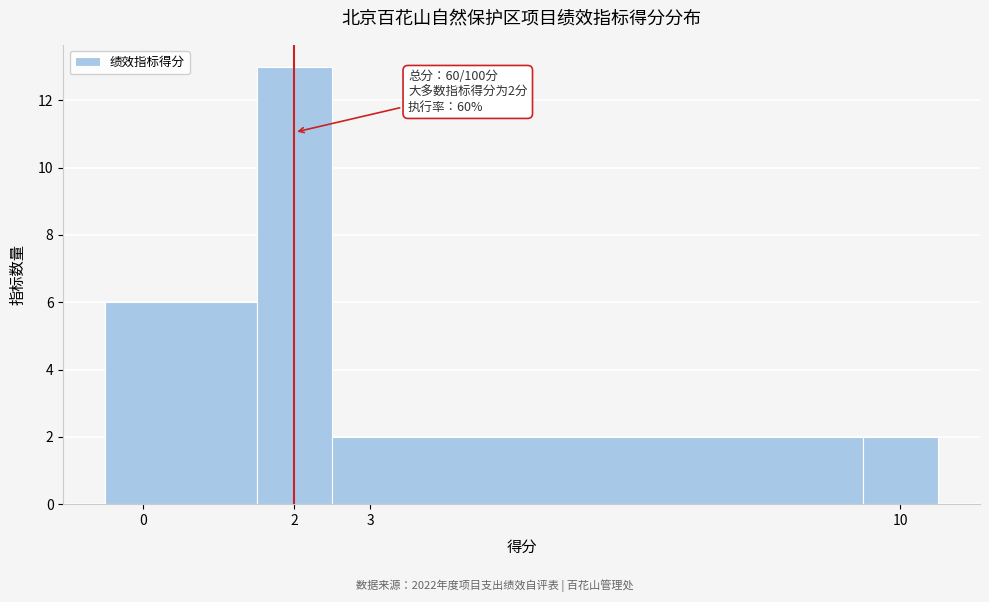

Which range on the x-axis has the tallest bar?

1.5 to 2.5